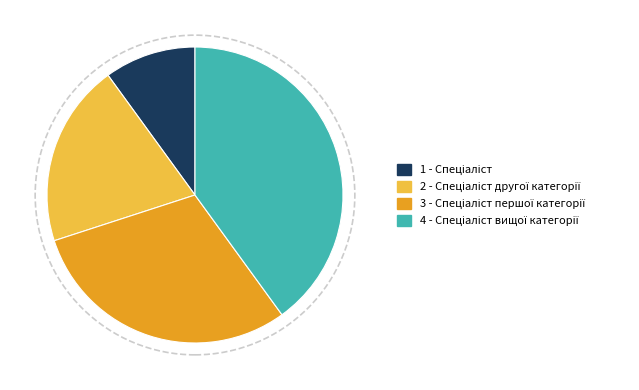

Is there any slice that represents more than half of the pie?

No